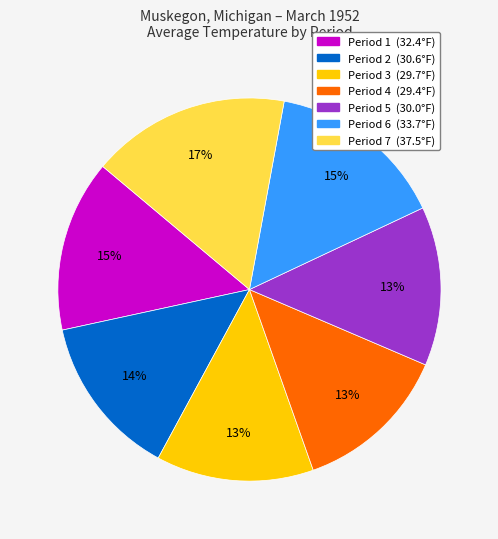

Does any single category account for the majority?

No